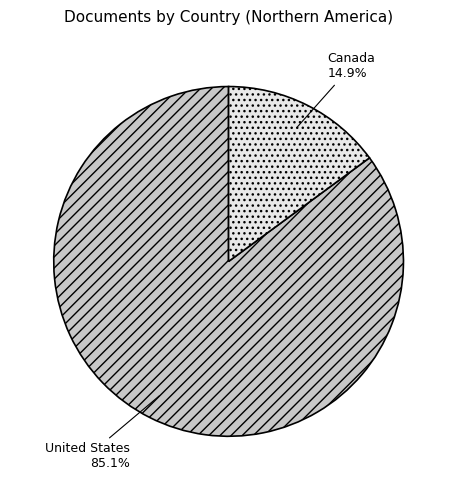

Does United States represent more than half of the total?

Yes